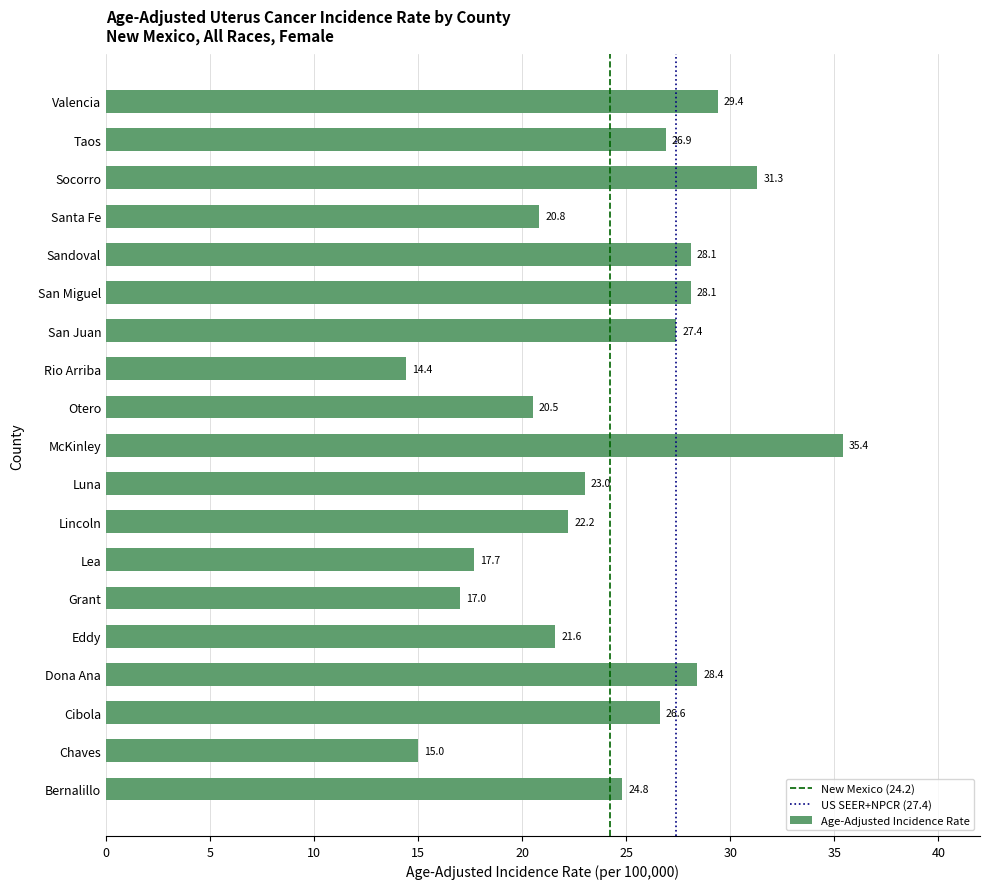

How many bars are there in total?

19